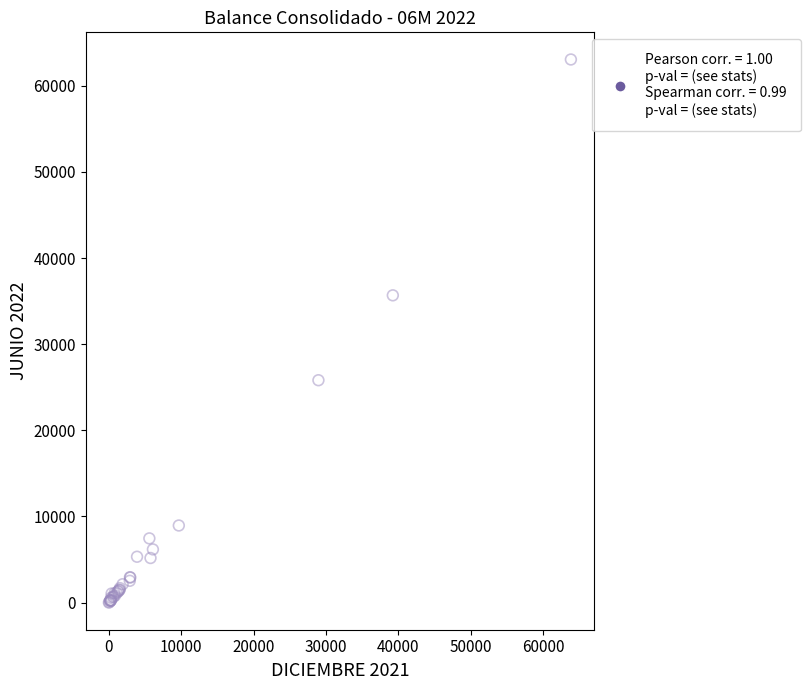

What Y value in the scatter plot is closest to 31525?

35670.2